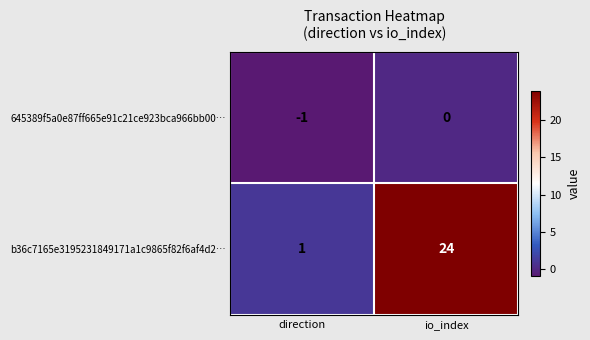

The b36c7165e3195231849171a1c9865f82f6af4d2… series shows 24 at io_index. True or false?

True